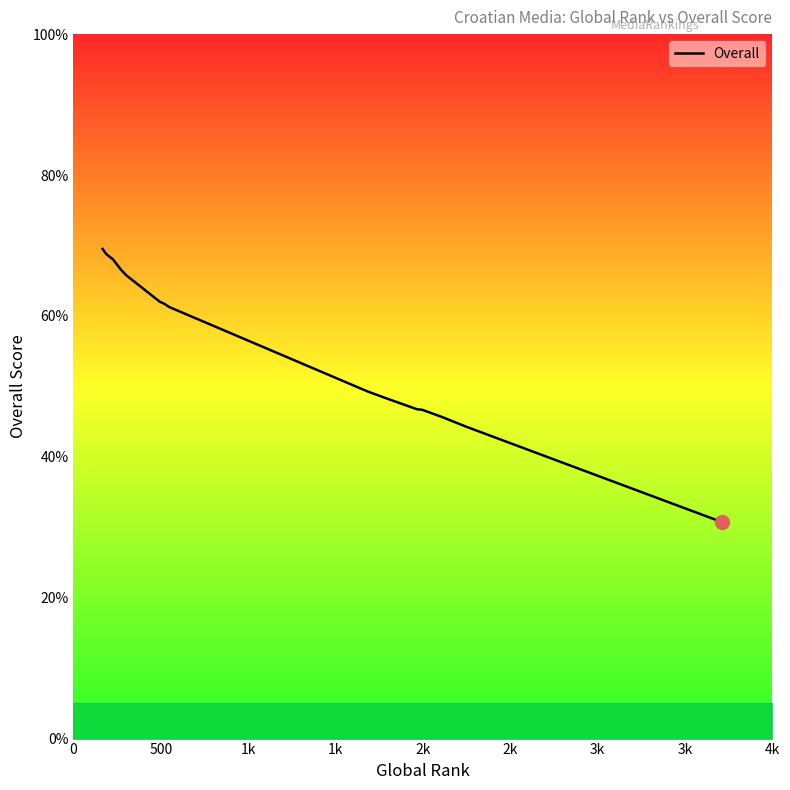

Is this an area chart (filled region under the line)?

No